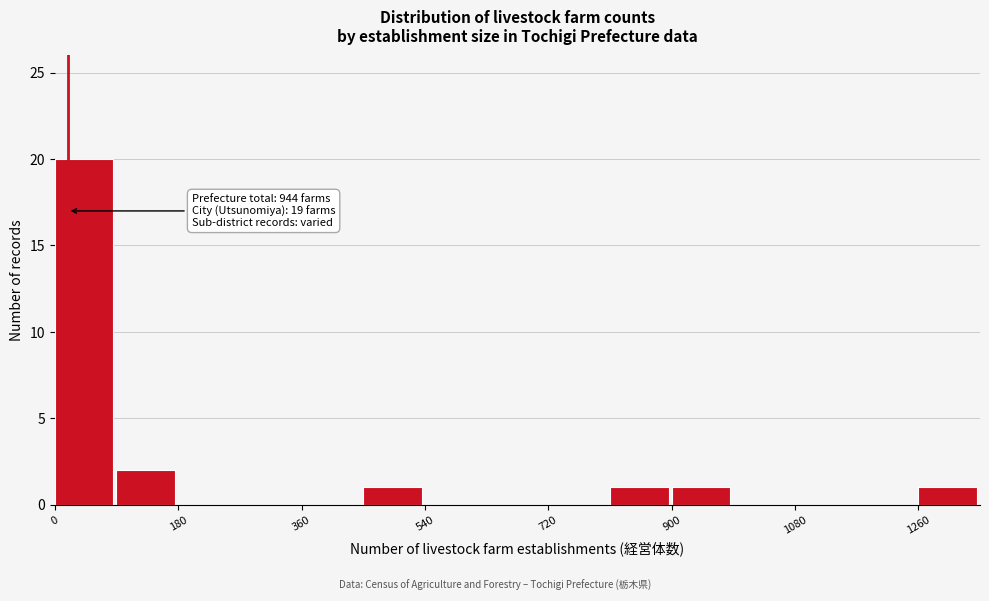

Over which range of the x-axis is the bar tallest?

0 to 90